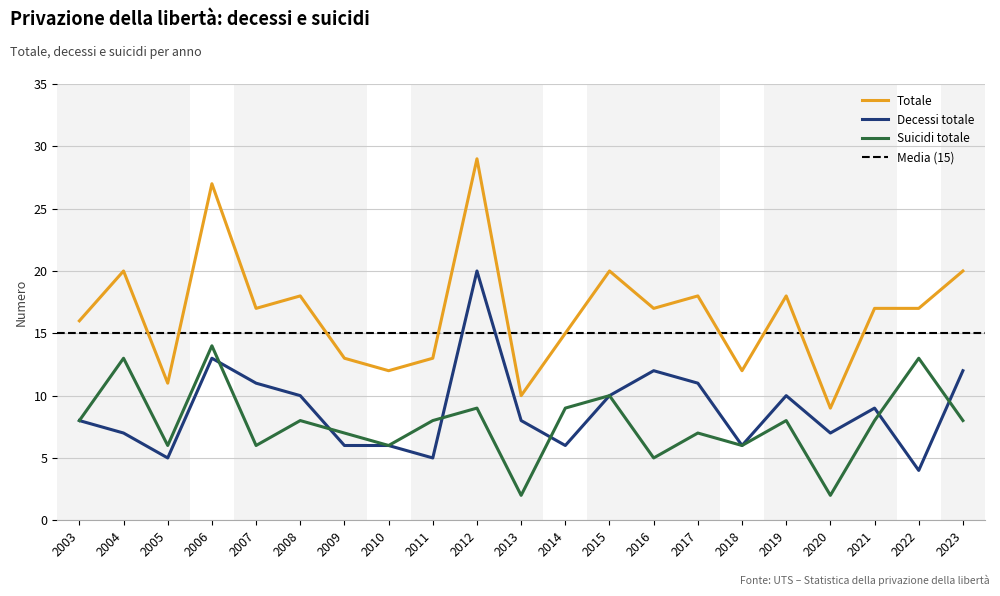

Reading left to right, what are all the values shown in this chart?

Totale: 2003=16	2004=20	2005=11	2006=27	2007=17	2008=18	2009=13	2010=12	2011=13	2012=29	2013=10	2014=15	2015=20	2016=17	2017=18	2018=12	2019=18	2020=9	2021=17	2022=17	2023=20
Decessi totale: 2003=8	2004=7	2005=5	2006=13	2007=11	2008=10	2009=6	2010=6	2011=5	2012=20	2013=8	2014=6	2015=10	2016=12	2017=11	2018=6	2019=10	2020=7	2021=9	2022=4	2023=12
Suicidi totale: 2003=8	2004=13	2005=6	2006=14	2007=6	2008=8	2009=7	2010=6	2011=8	2012=9	2013=2	2014=9	2015=10	2016=5	2017=7	2018=6	2019=8	2020=2	2021=8	2022=13	2023=8